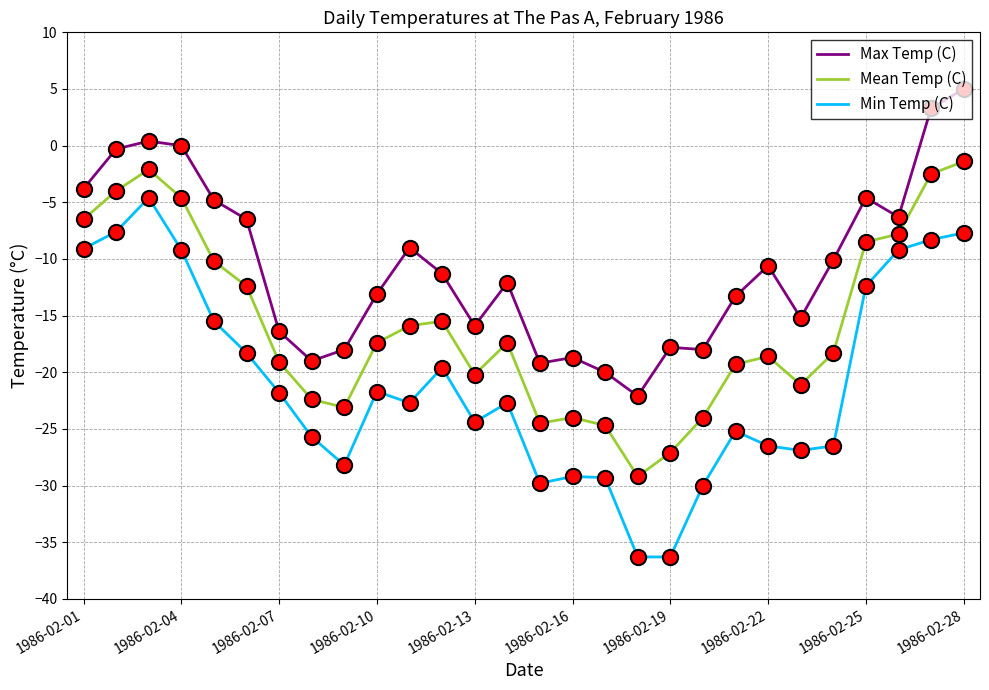

Which series has the widest spread of values?

Min Temp (C)